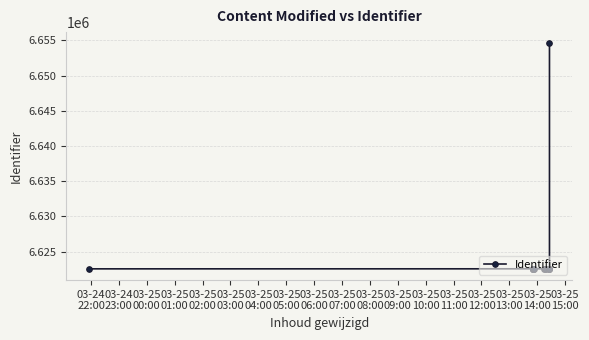

What position from the left is 03-25
05:00?

8